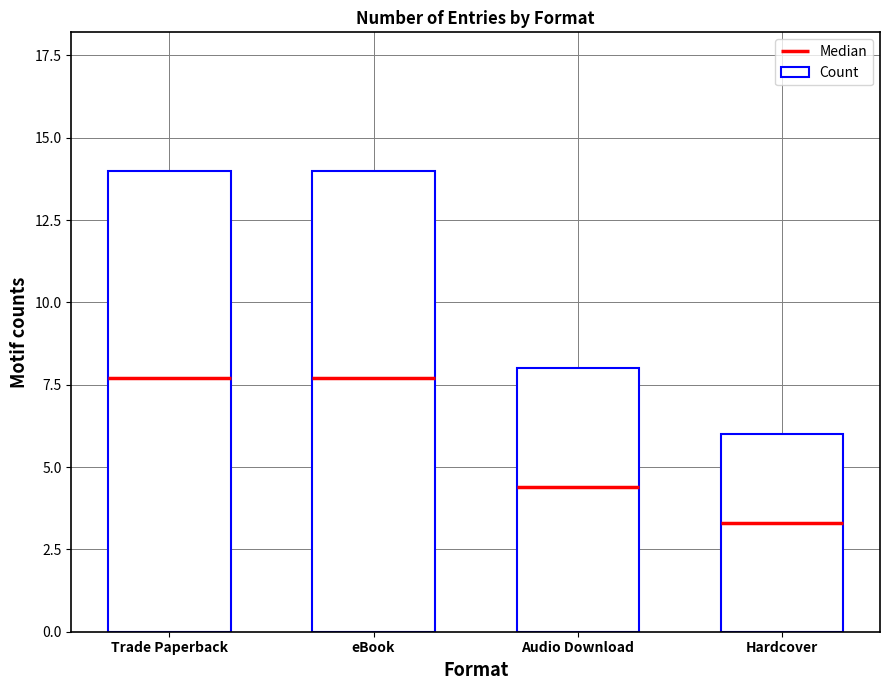

The value at Audio Download is 8. True or false?

True